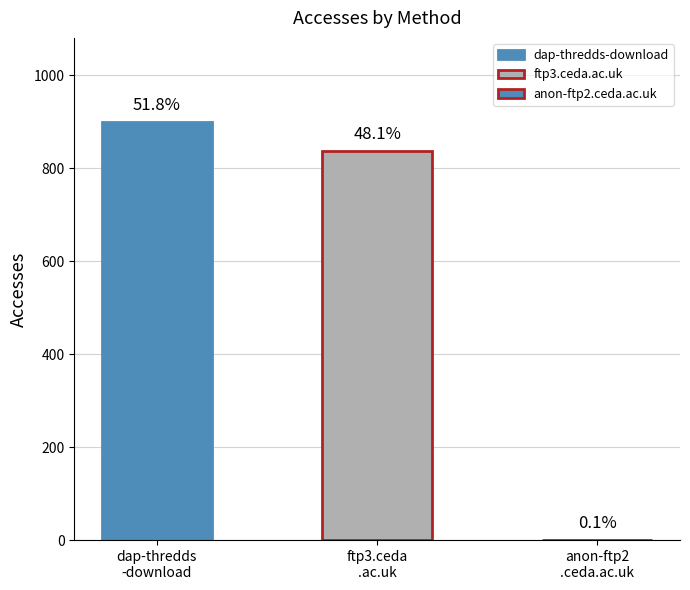

At which label does Users reach its peak?

dap-thredds-download